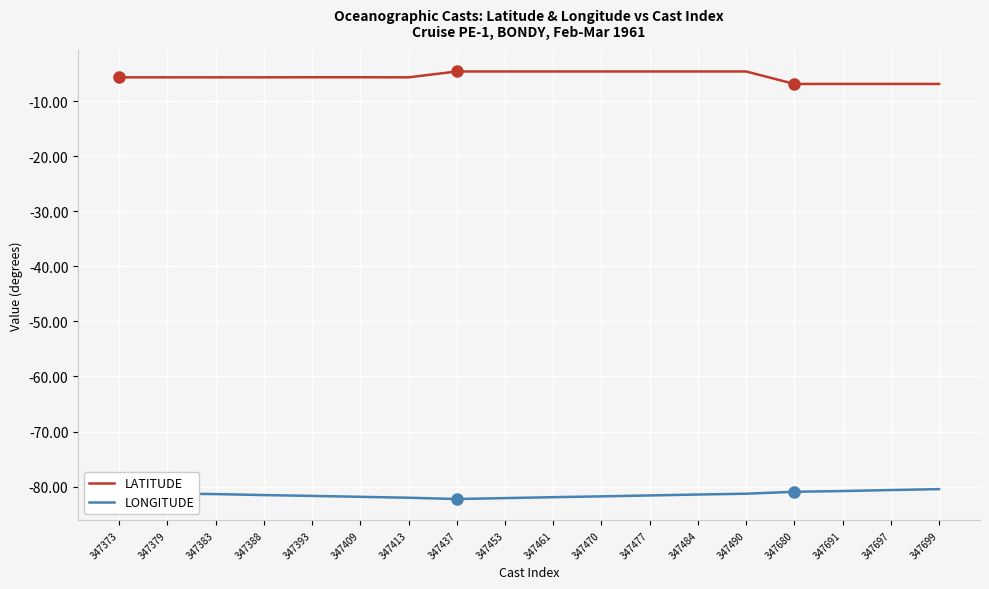

True or false: LONGITUDE and LATITUDE cross at least once.

False